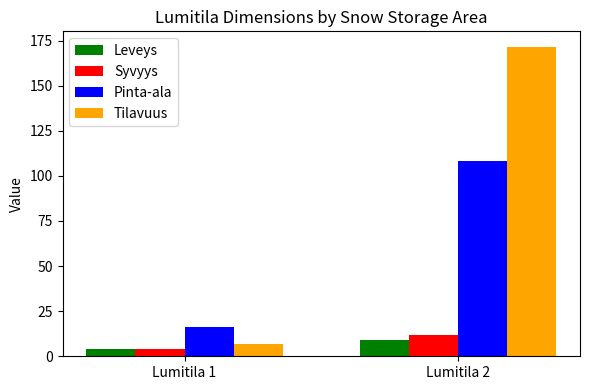

Are the bars grouped side by side (vs. stacked)?

Yes